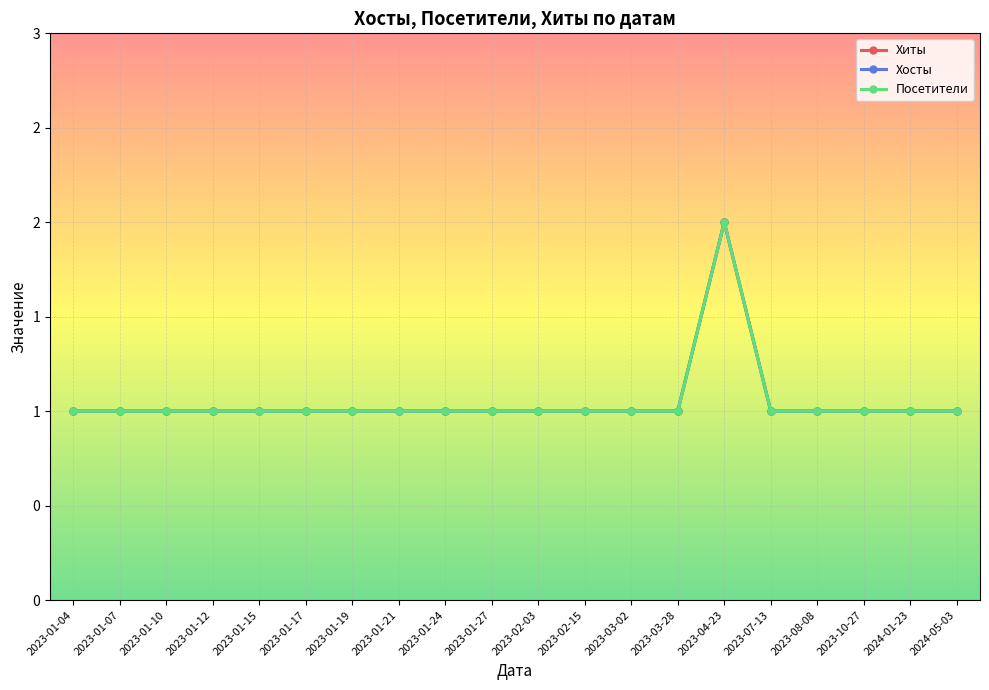

True or false: Хосты and Посетители intersect in this chart.

False